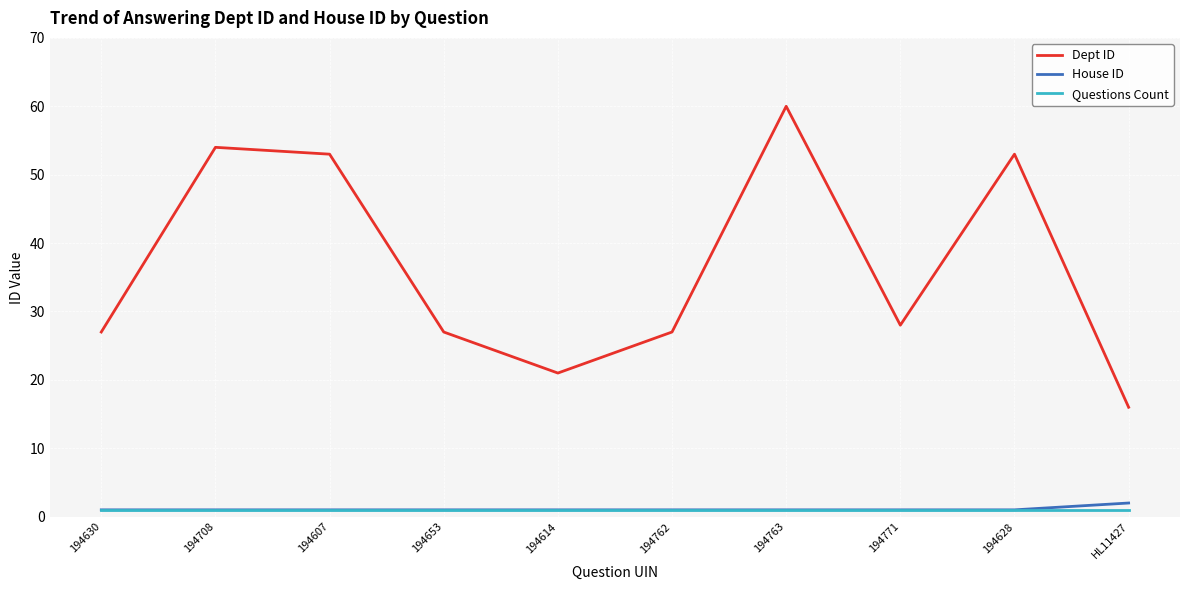

Between 194614 and 194771, which series saw the biggest shift?

Dept ID